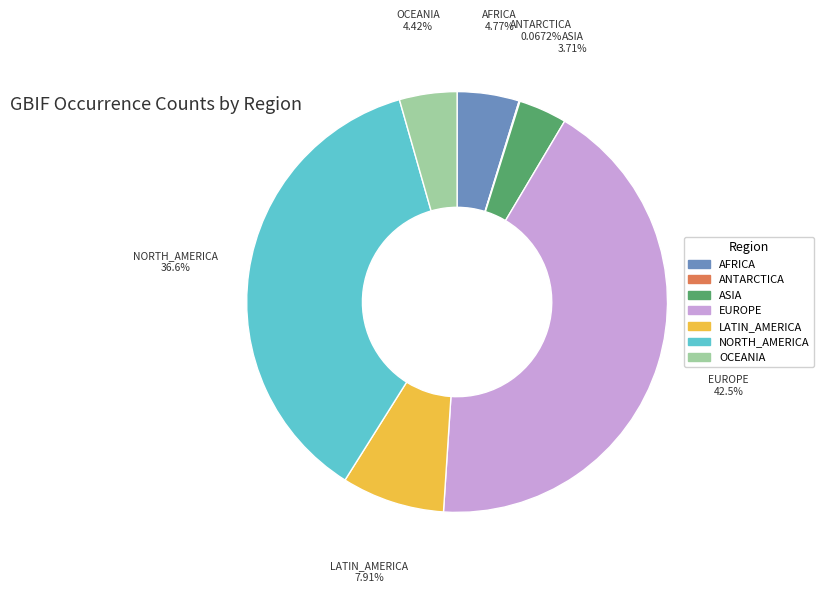

What is the largest slice in the pie chart?

EUROPE